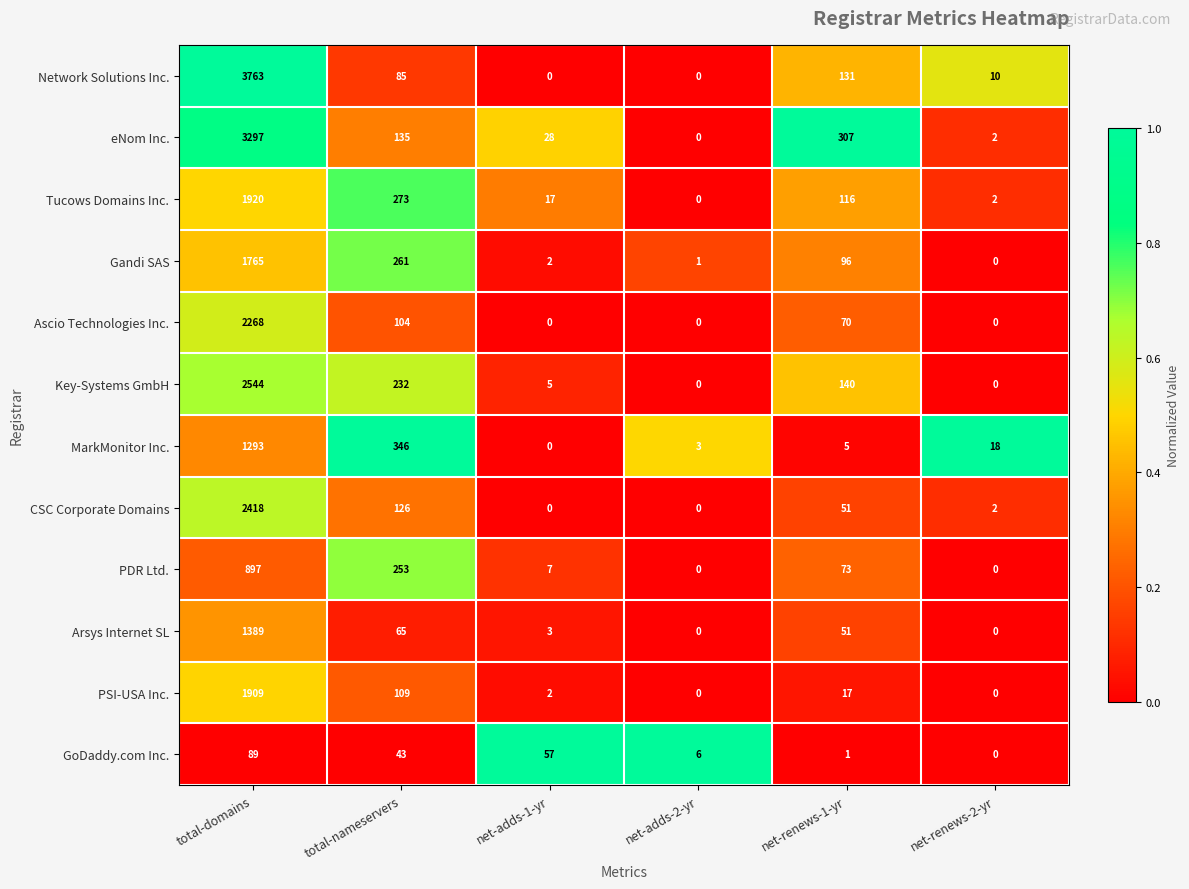

What is the total value across all series at total-nameservers?

2032